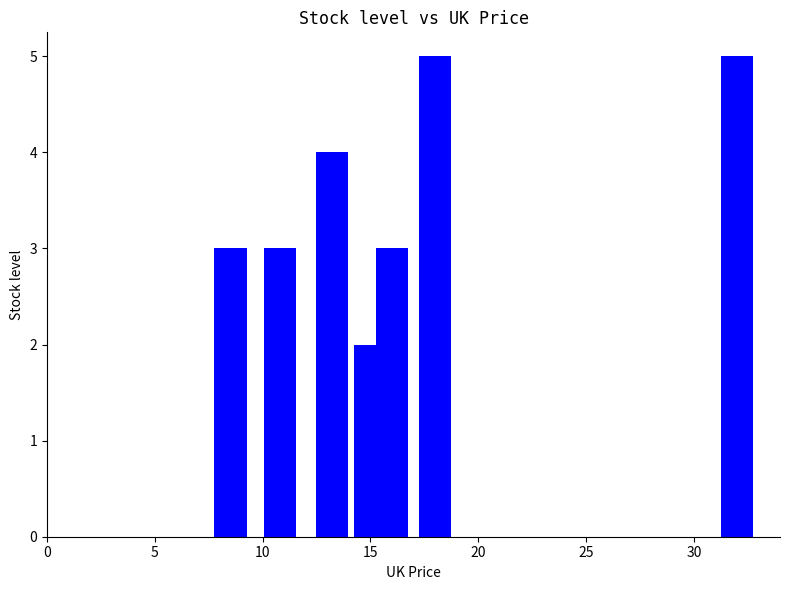

What position from the right is 25?

5